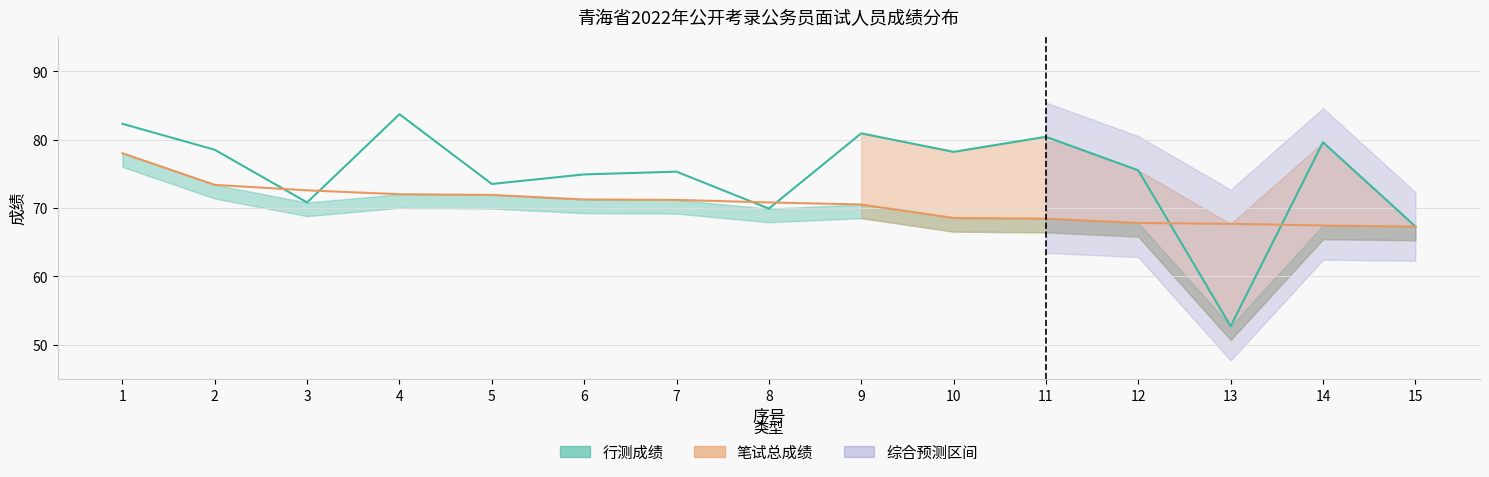

Where does the 笔试总成绩 series first go above 70?

1